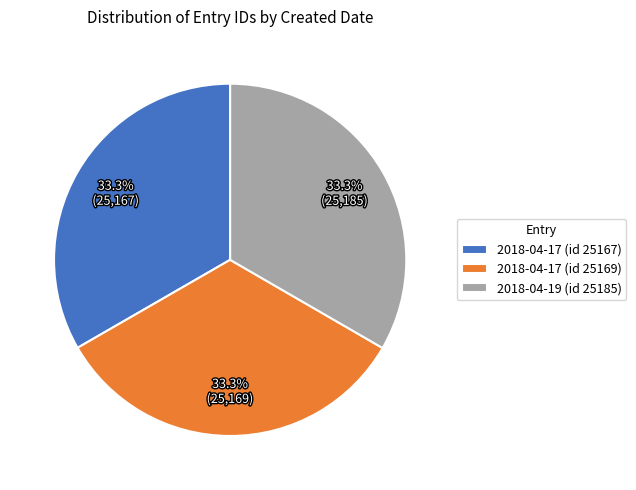

To the nearest percent, what percentage of the pie is 2018-04-19 (id 25185)?

33%